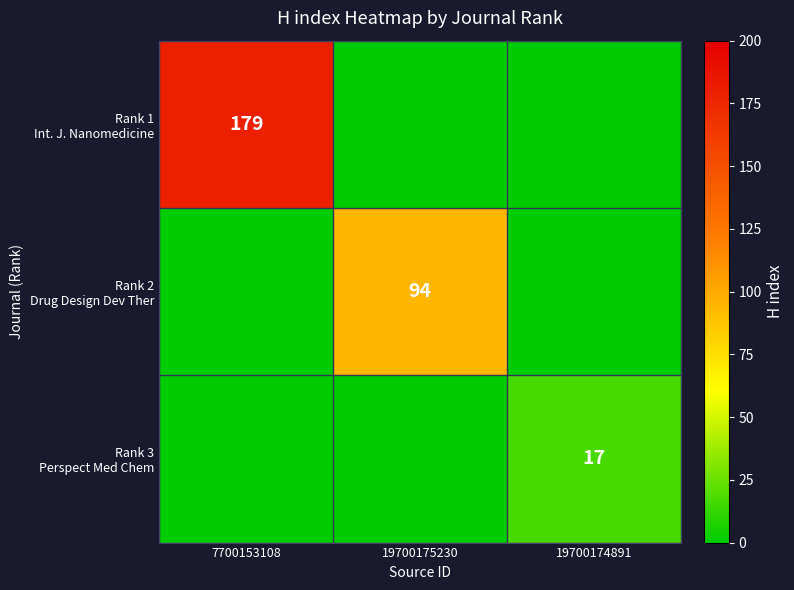

The Rank 1 Int. J. Nanomedicine series shows 63 at 19700175230. True or false?

False